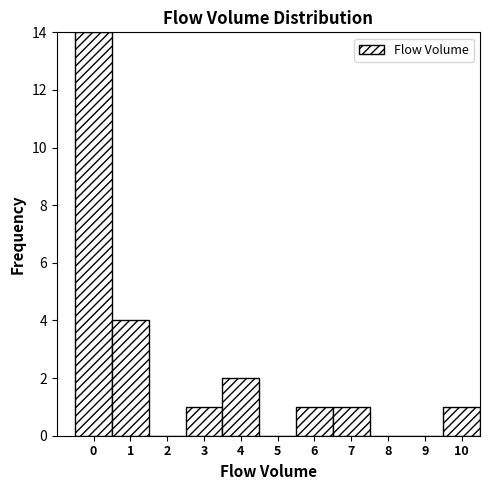

Reading left to right, transcribe all the data shown in this chart.

0=14	1=4	2=0	3=1	4=2	5=0	6=1	7=1	8=0	9=0	10=1